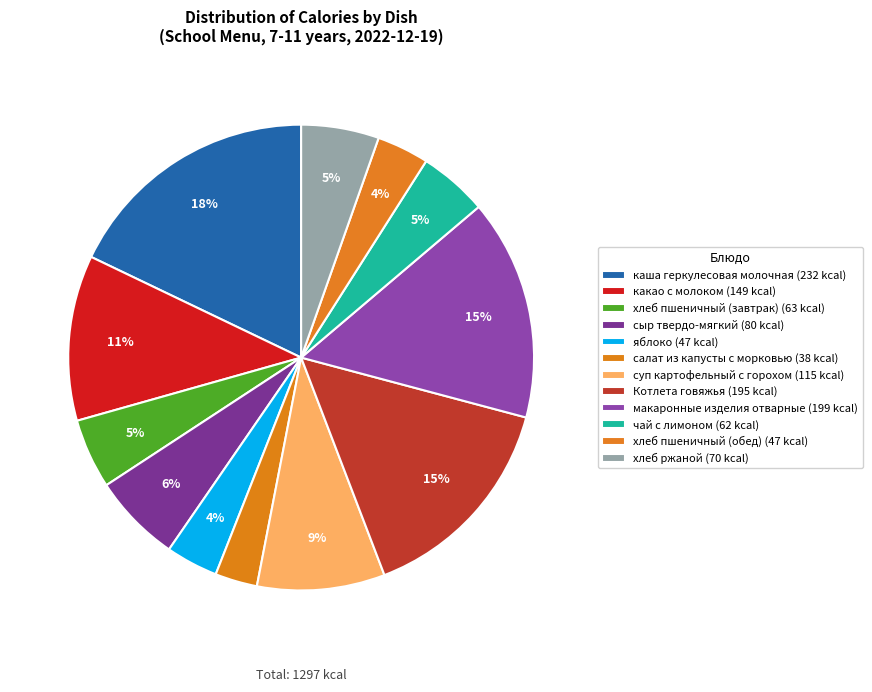

Count the number of slices in the pie.

12